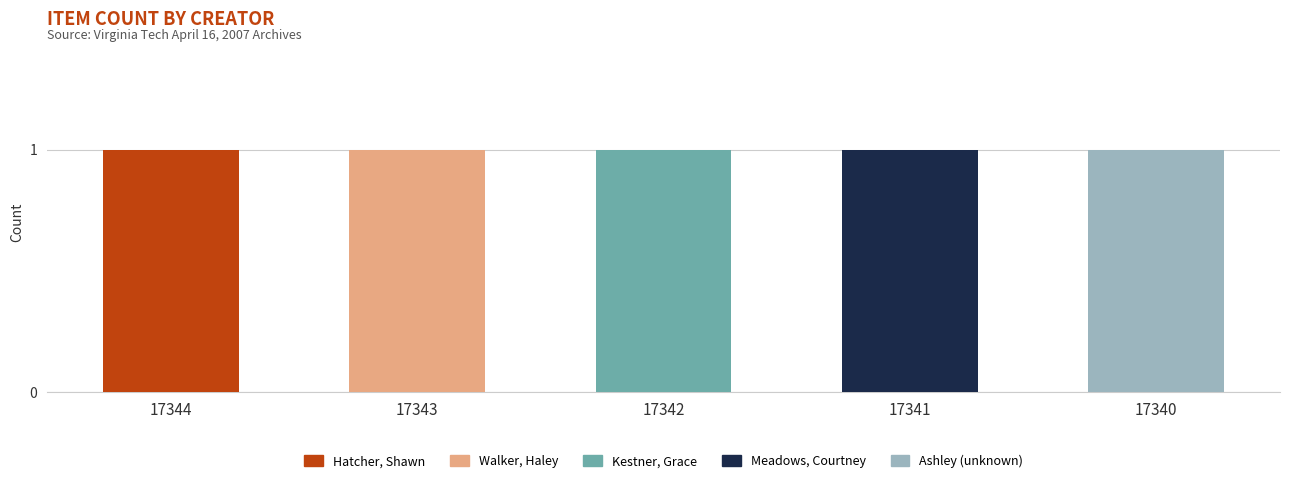

At which label does Hatcher, Shawn reach its peak?

17344